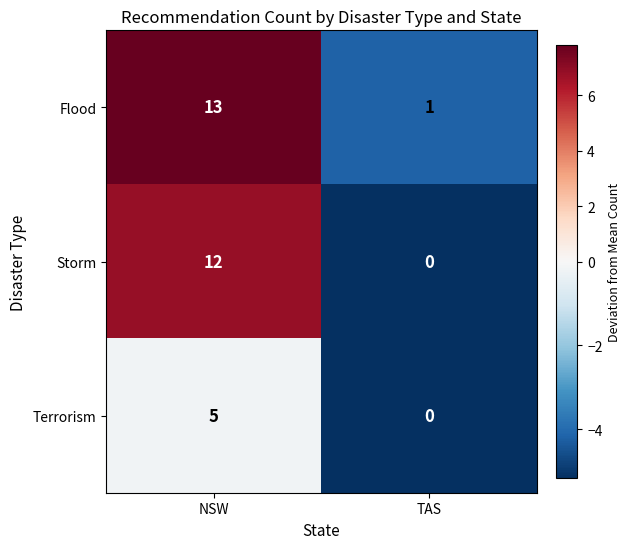

List the labels in order of Terrorism value, largest first.

NSW, TAS